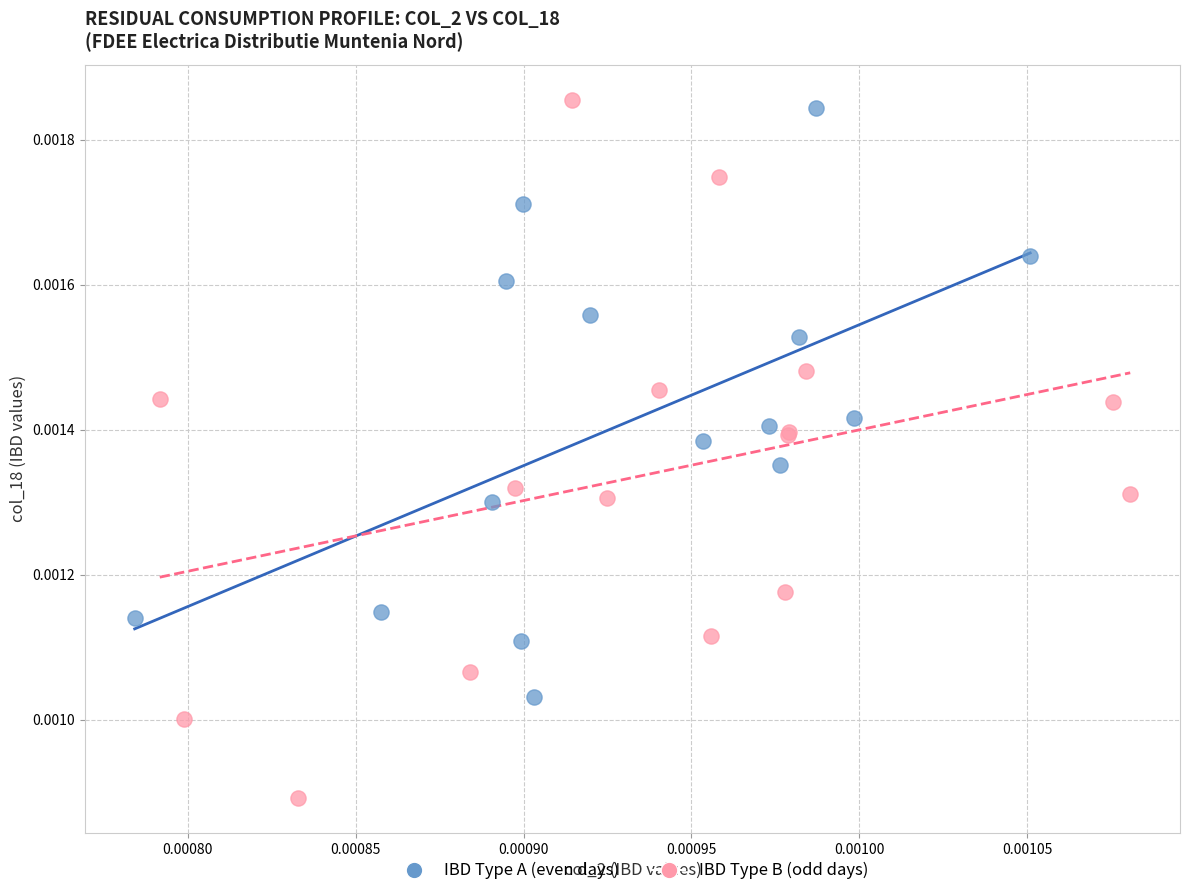

Which series contains the lowest Y value?

IBD Type B (odd days)